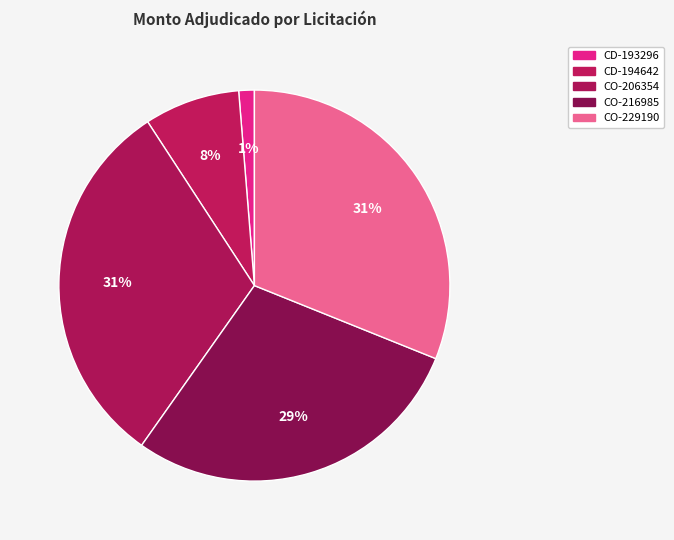

How many slices are in this pie chart?

5